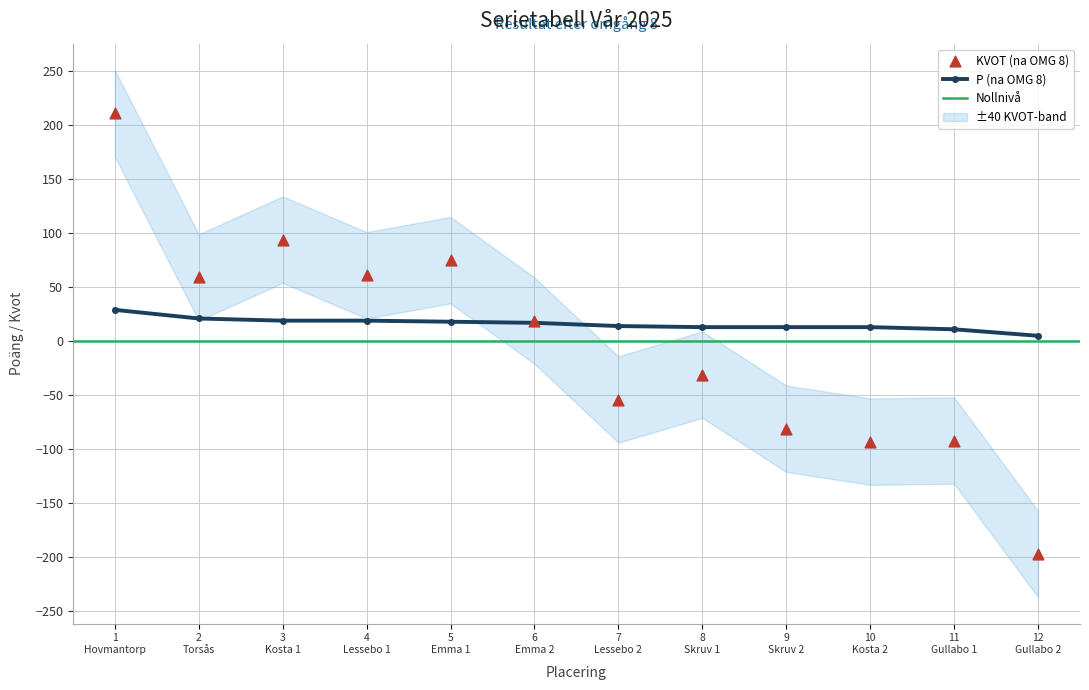

Which series has the largest total across all categories?

P (na OMG 8)